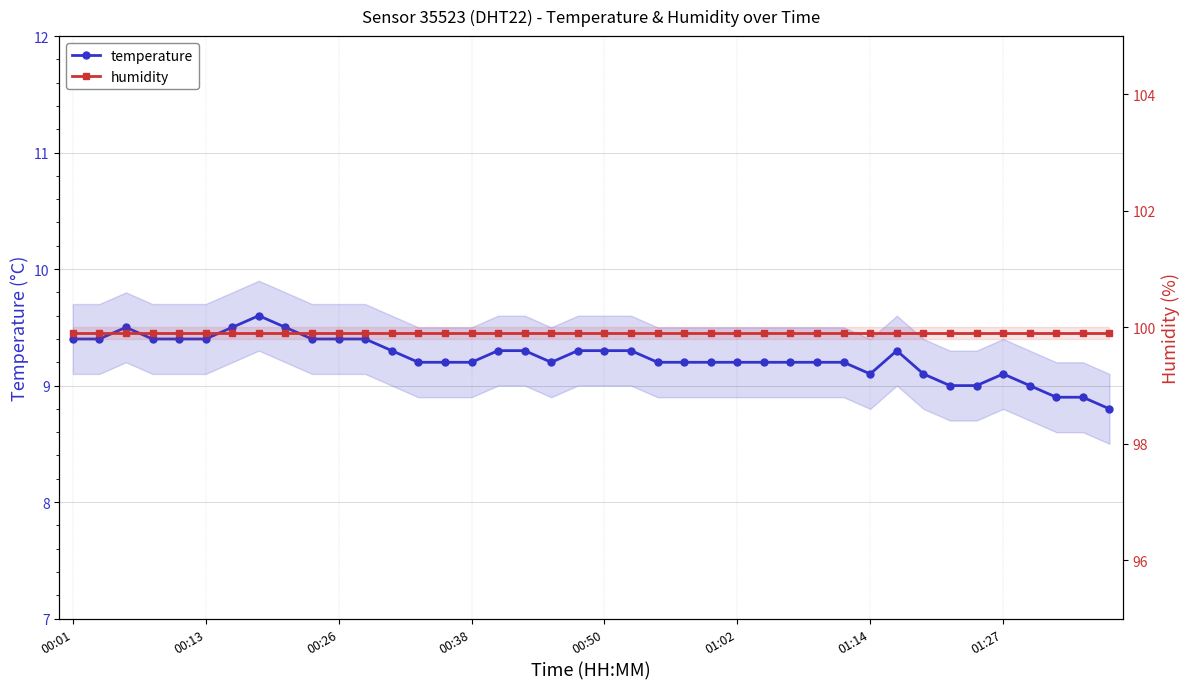

What is the spread (max minus min) of values at 16?

90.6